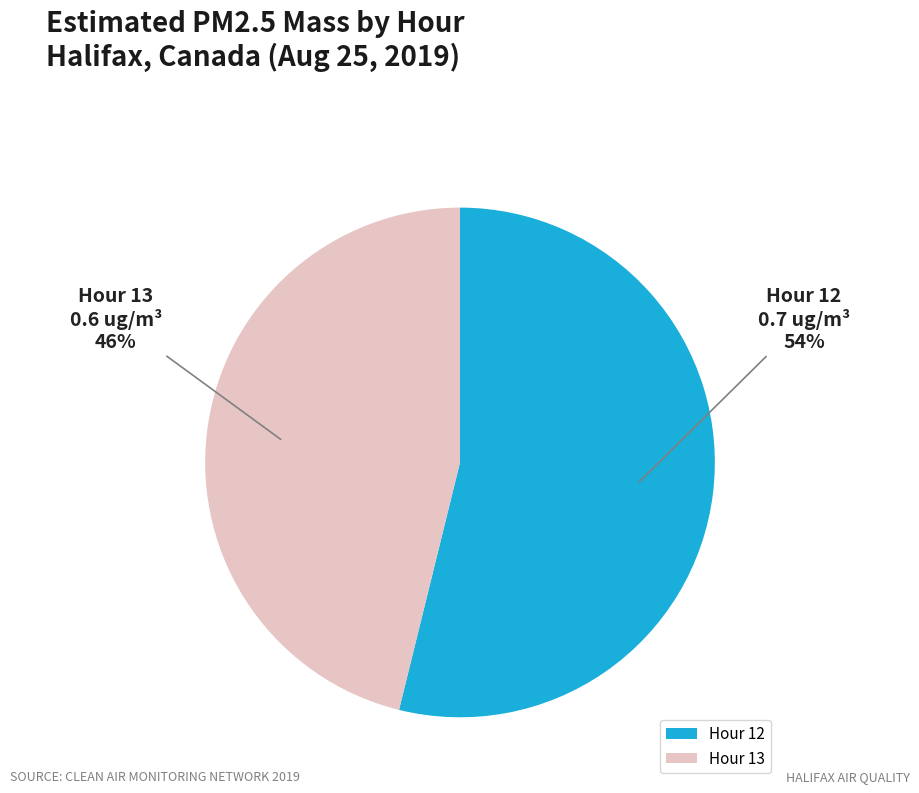

Is the sum of Hour 13 and Hour 12 greater than half?

Yes